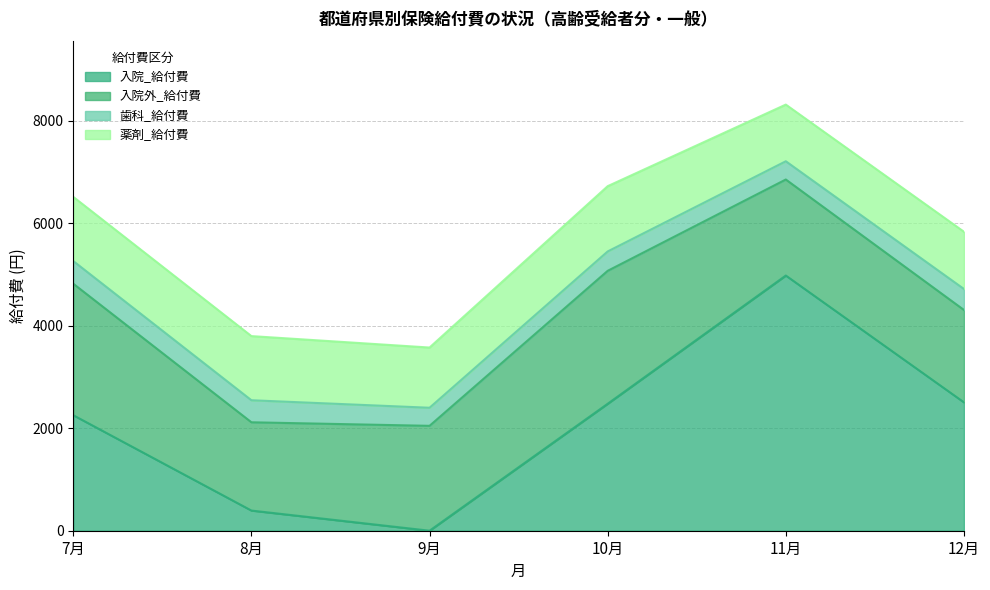

True or false: 歯科_給付費 and 薬剤_給付費 intersect in this chart.

False